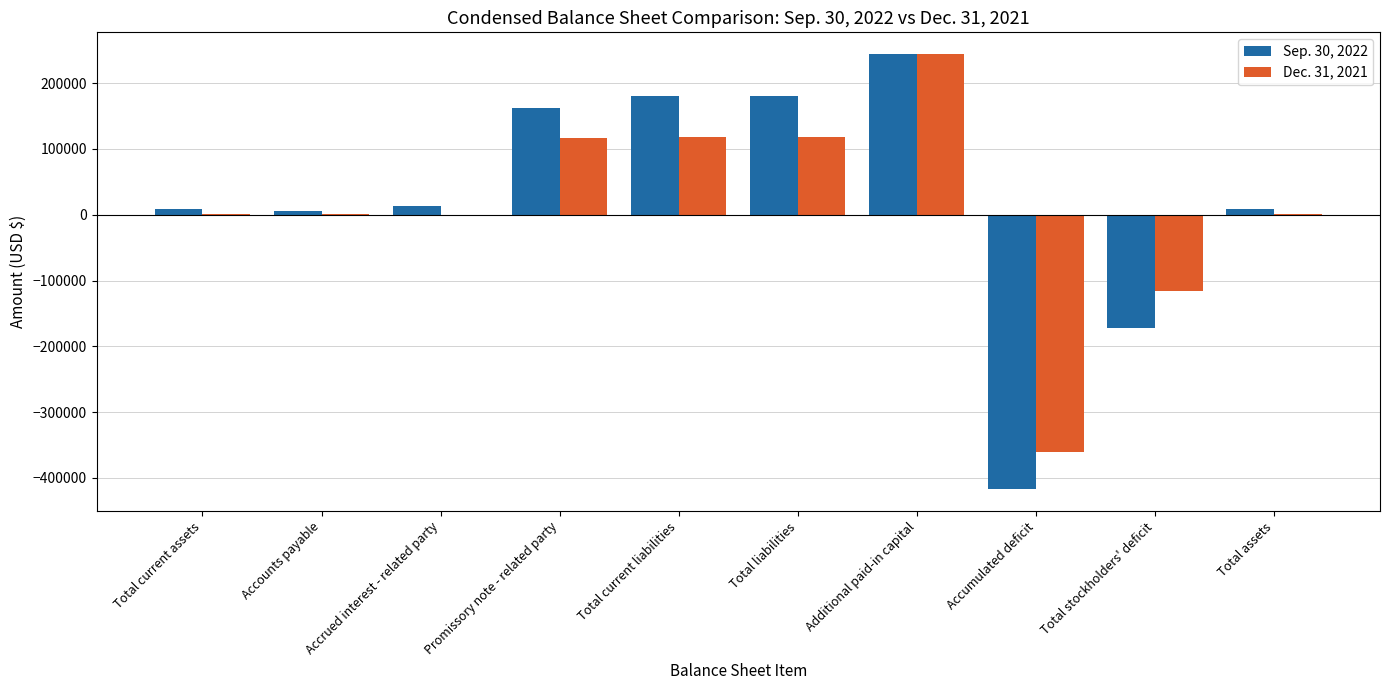

Are the bars grouped side by side (vs. stacked)?

Yes